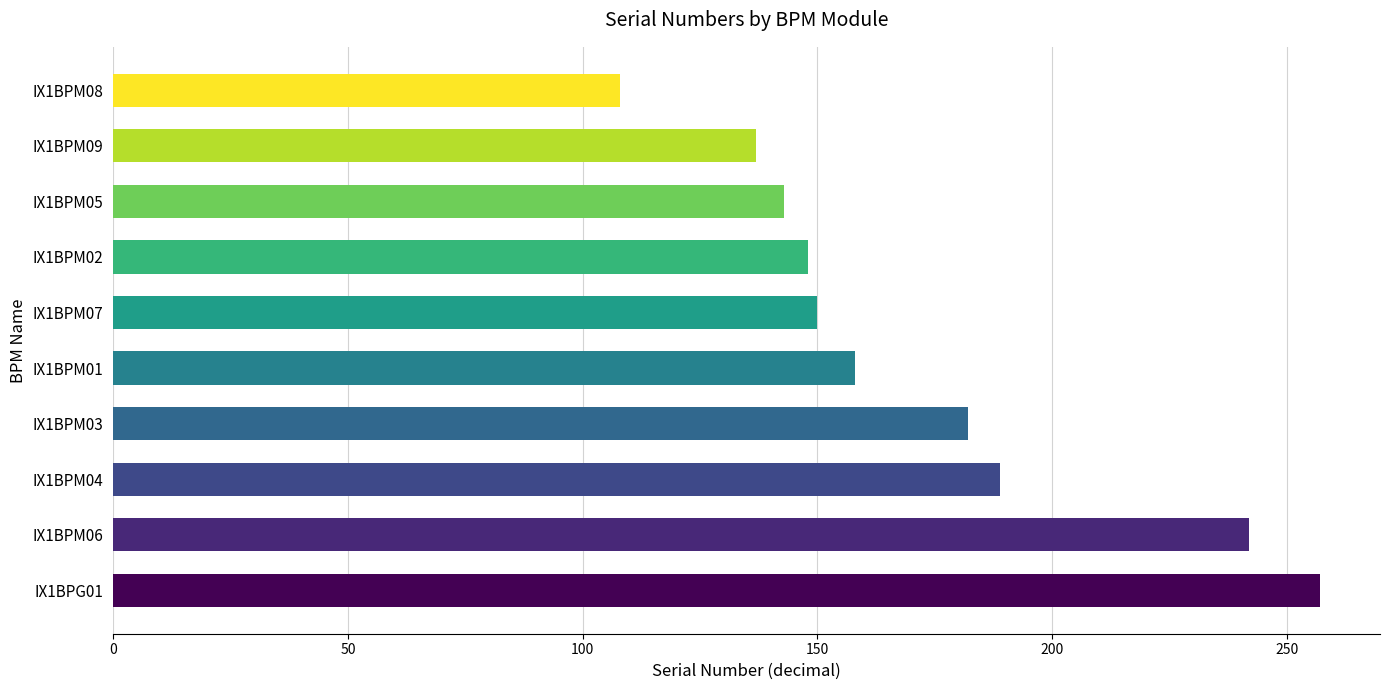

What is the sum of the values at IX1BPG01 and IX1BPM05?

400